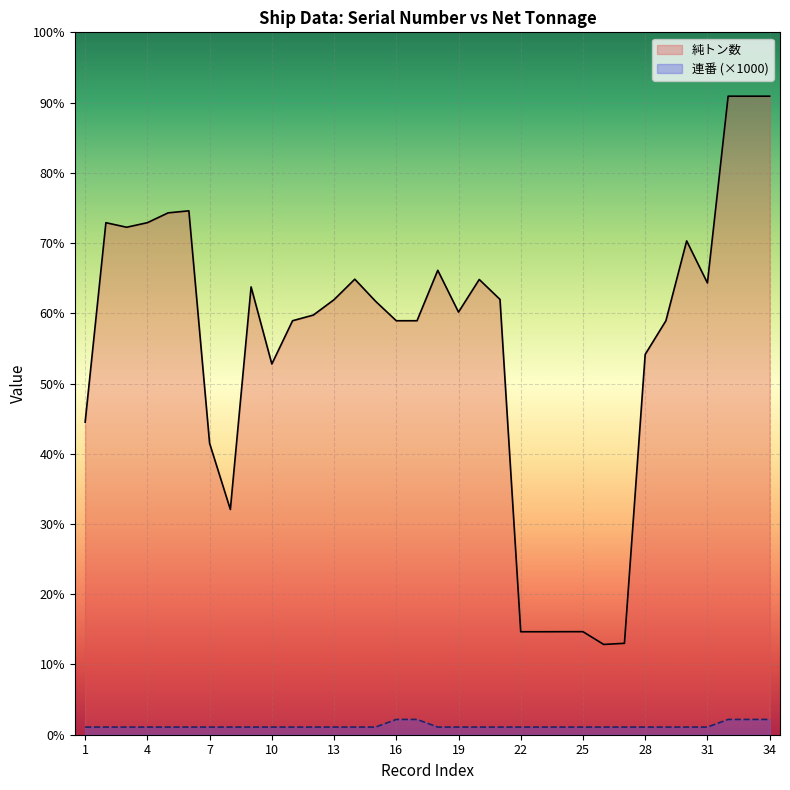

What are all the series names shown in the legend?

純トン数, 連番 (×1000)